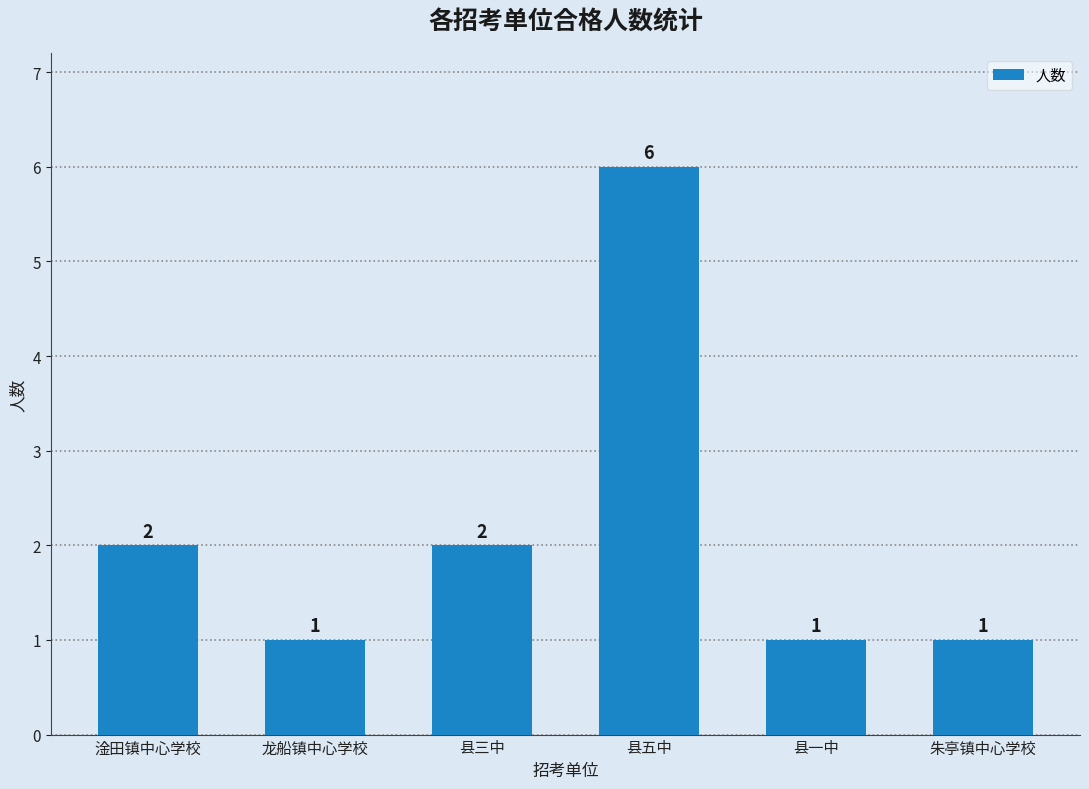

Reading left to right, list all the values displayed in this chart.

2	1	2	6	1	1